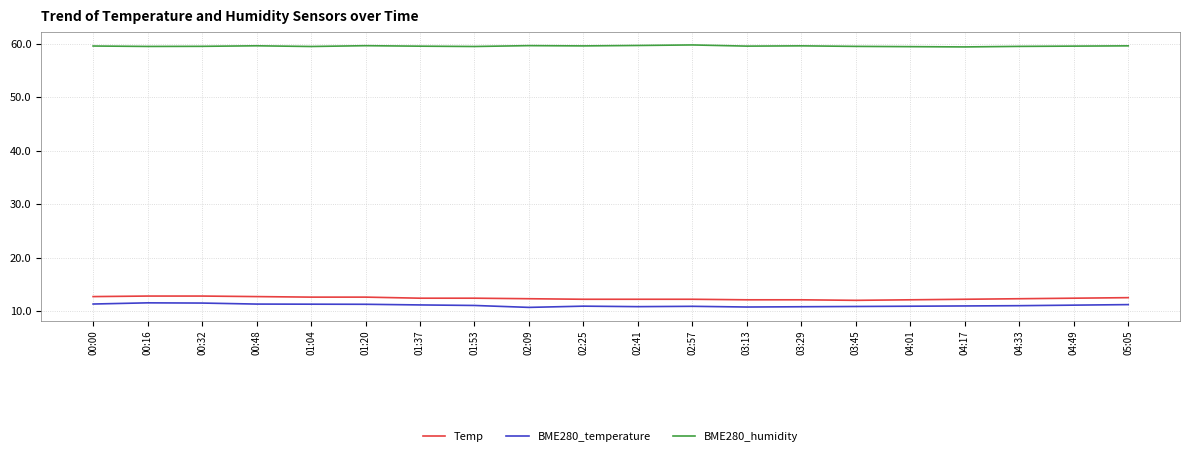

What is the spread (max minus min) of values at 03:29?

48.8